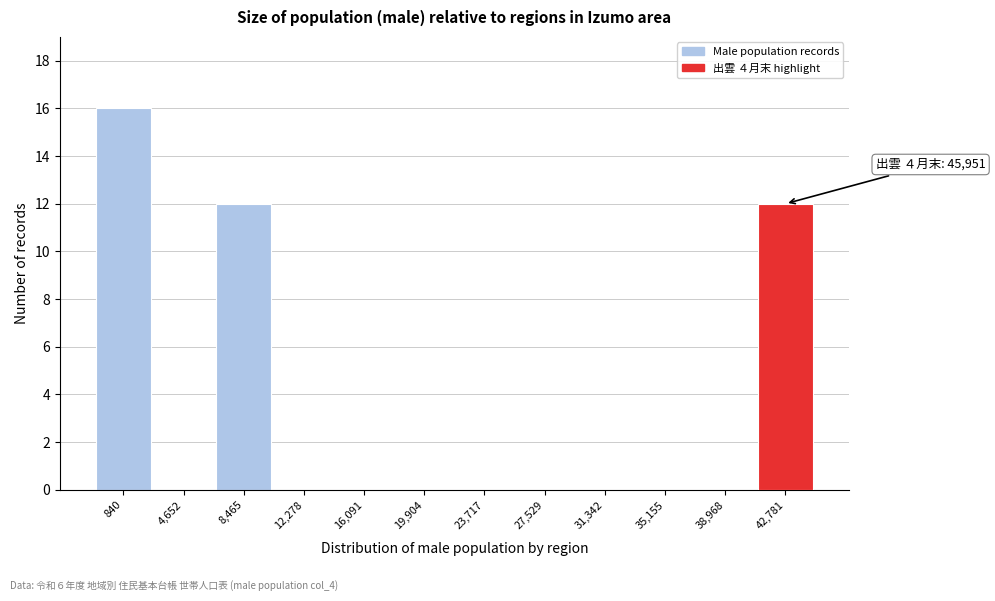

Reading left to right, transcribe all the data shown in this chart.

840=16	4,652=0	8,465=12	12,278=0	16,091=0	19,904=0	23,717=0	27,529=0	31,342=0	35,155=0	38,968=0	42,781=12